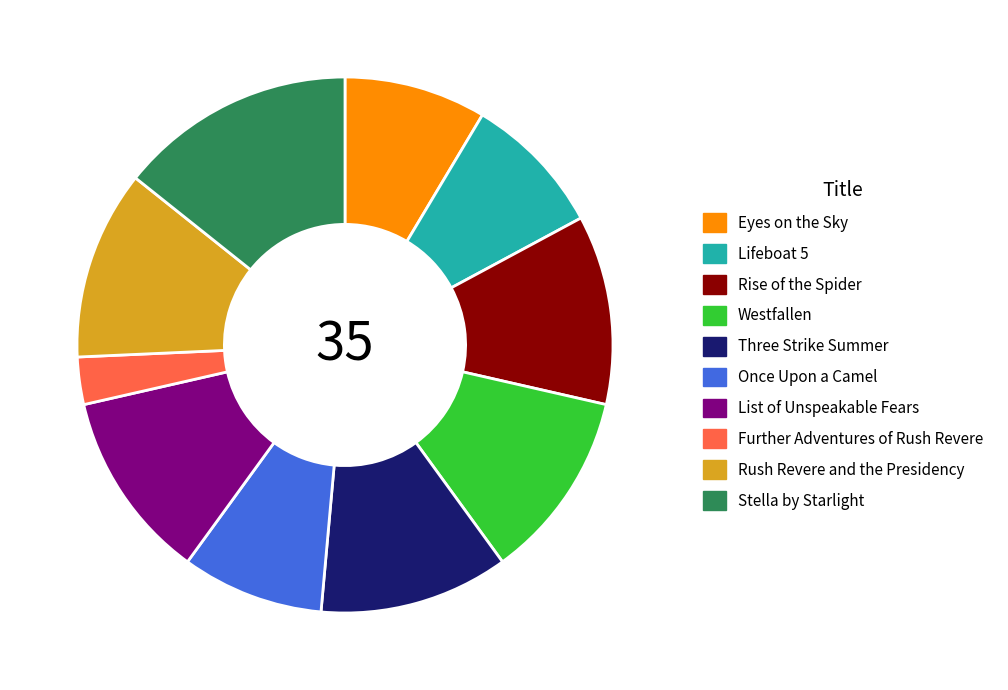

Which slice is the largest?

Stella by Starlight